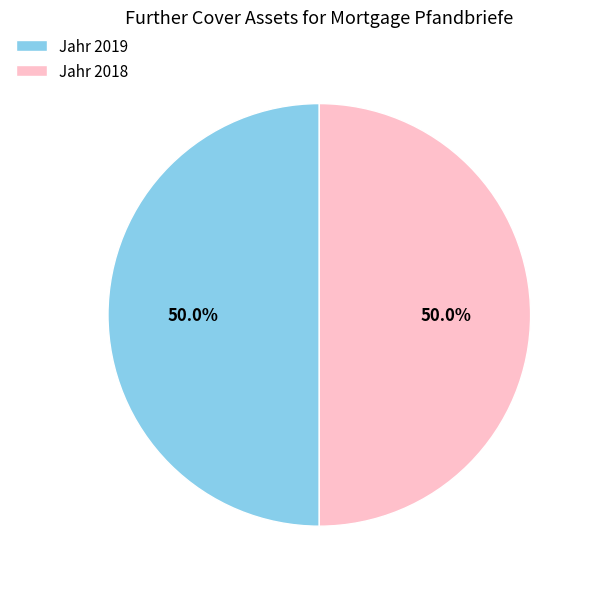

What percentage do Jahr 2018 and Jahr 2019 together represent?

100.0%